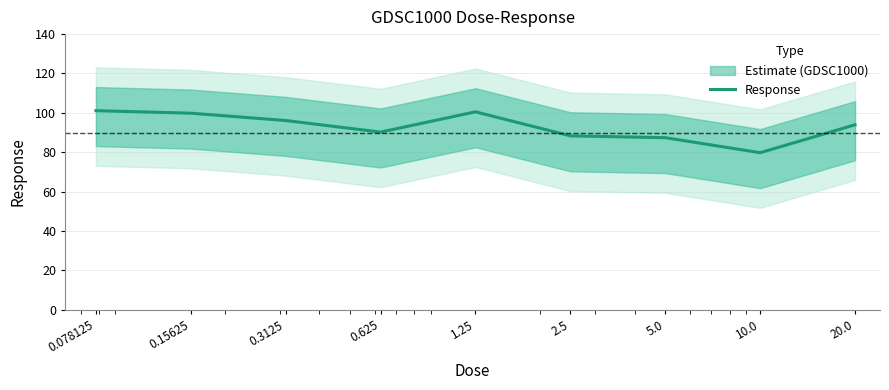

What is the sum of all values?

837.2